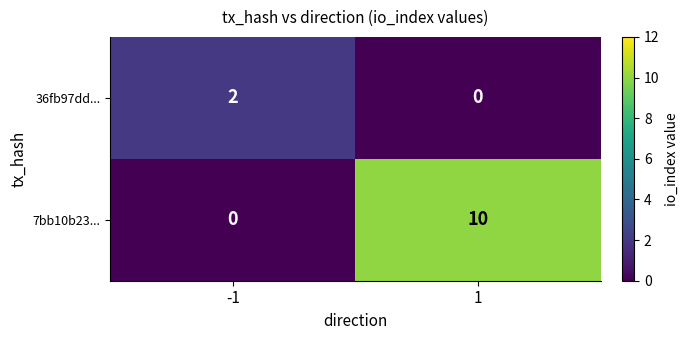

What is the difference between the highest and lowest values at 1?

10